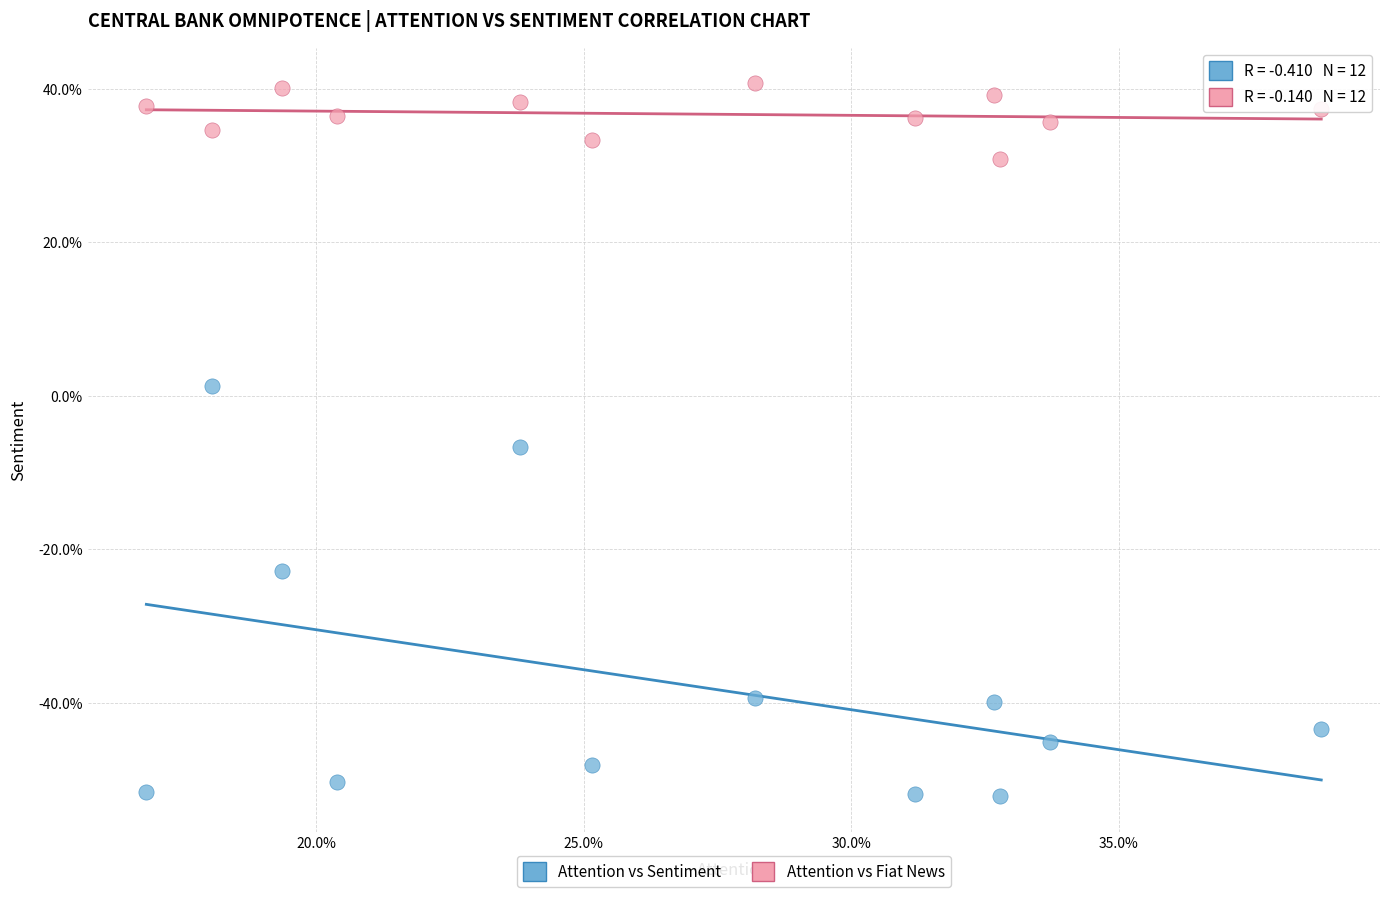

Which series contains the lowest Y value?

Attention vs Sentiment